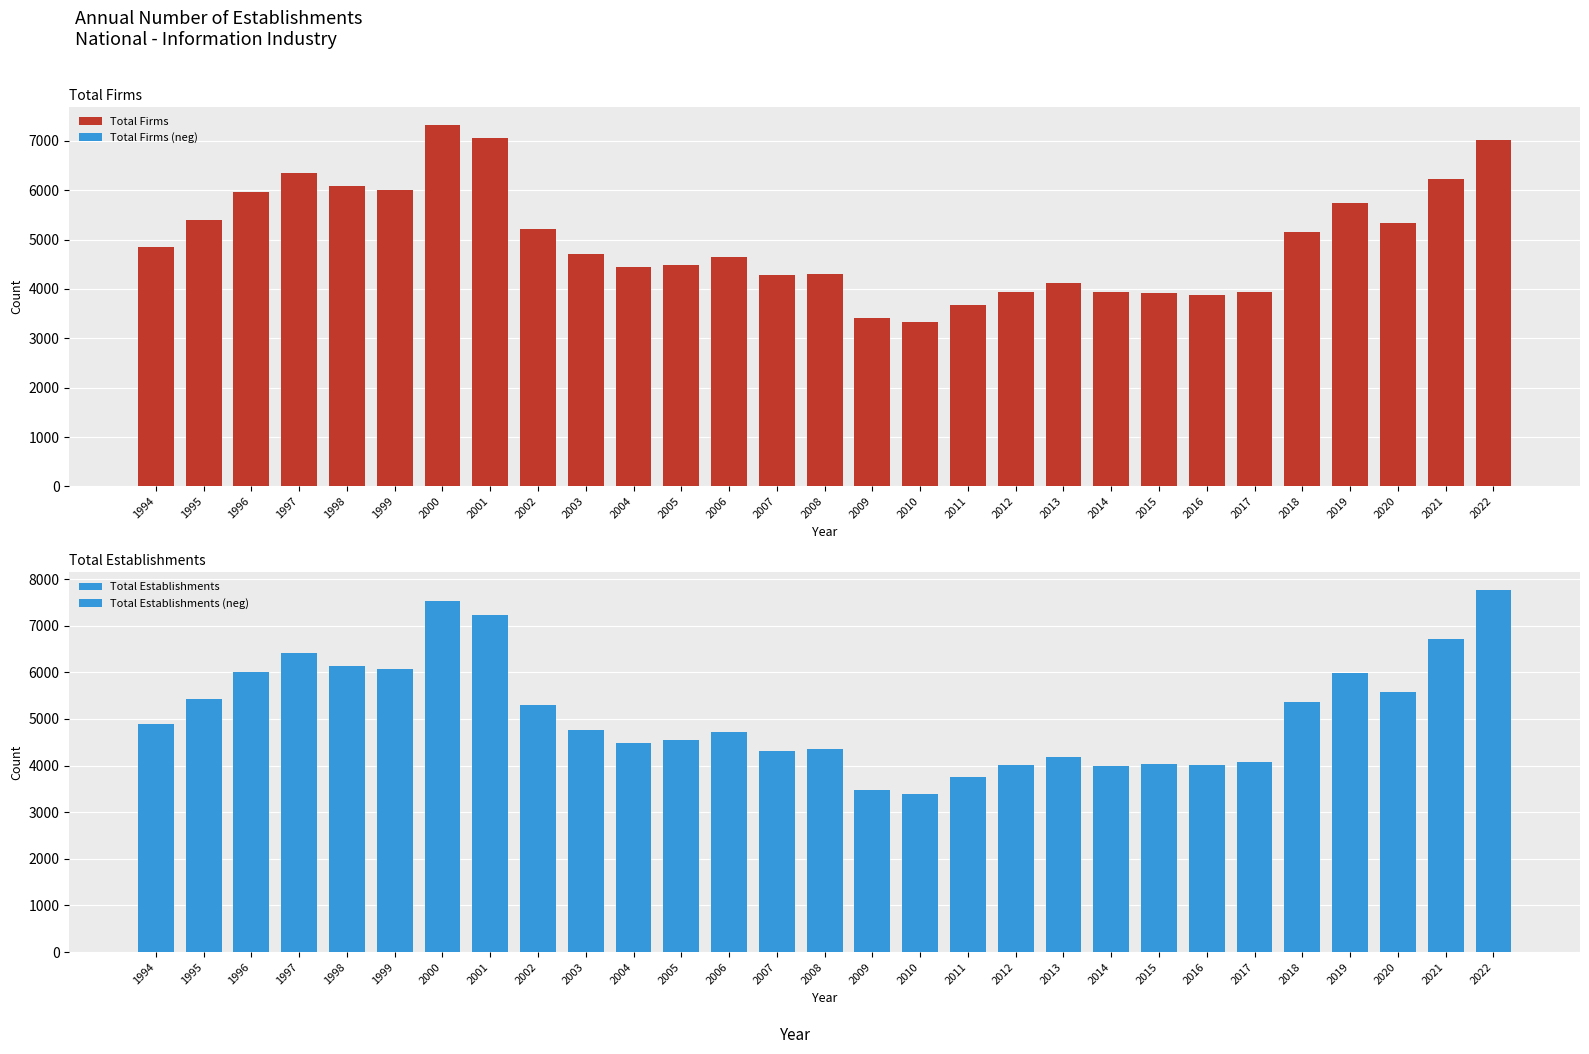

Which series has the largest total across all categories?

Total Establishments